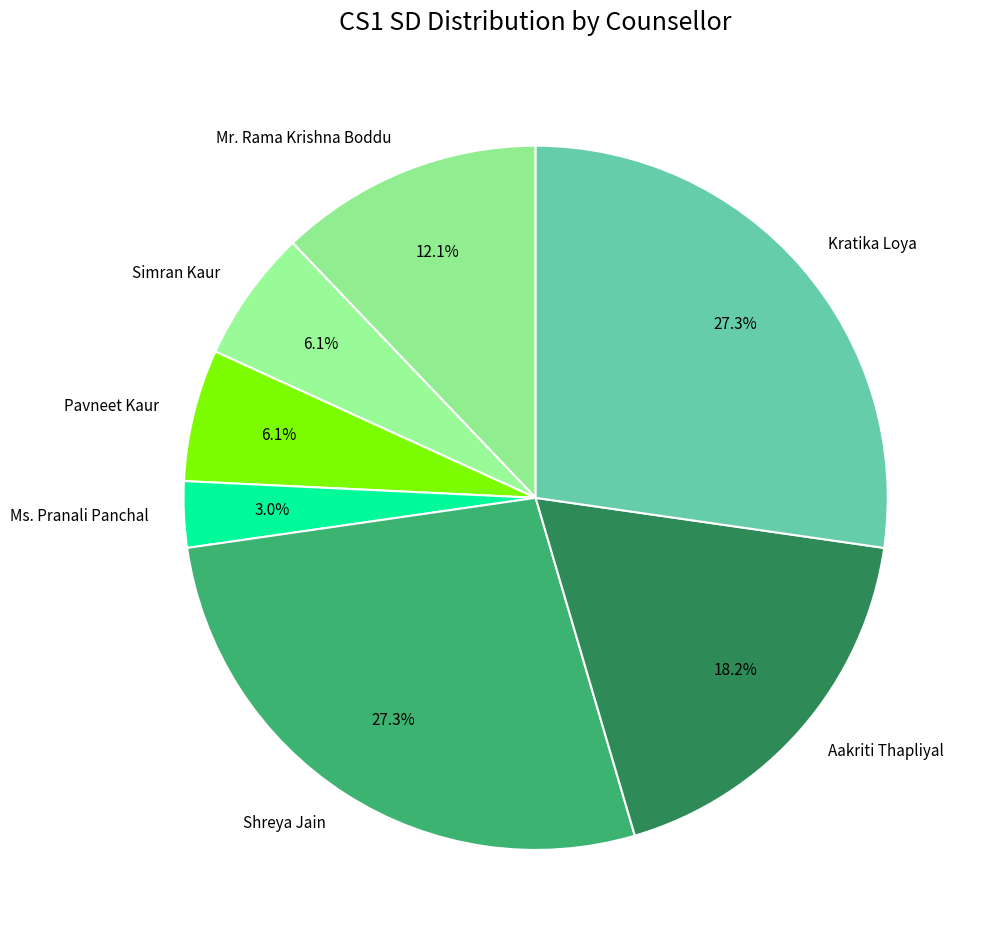

Which category has the smallest portion of the pie?

Ms. Pranali Panchal